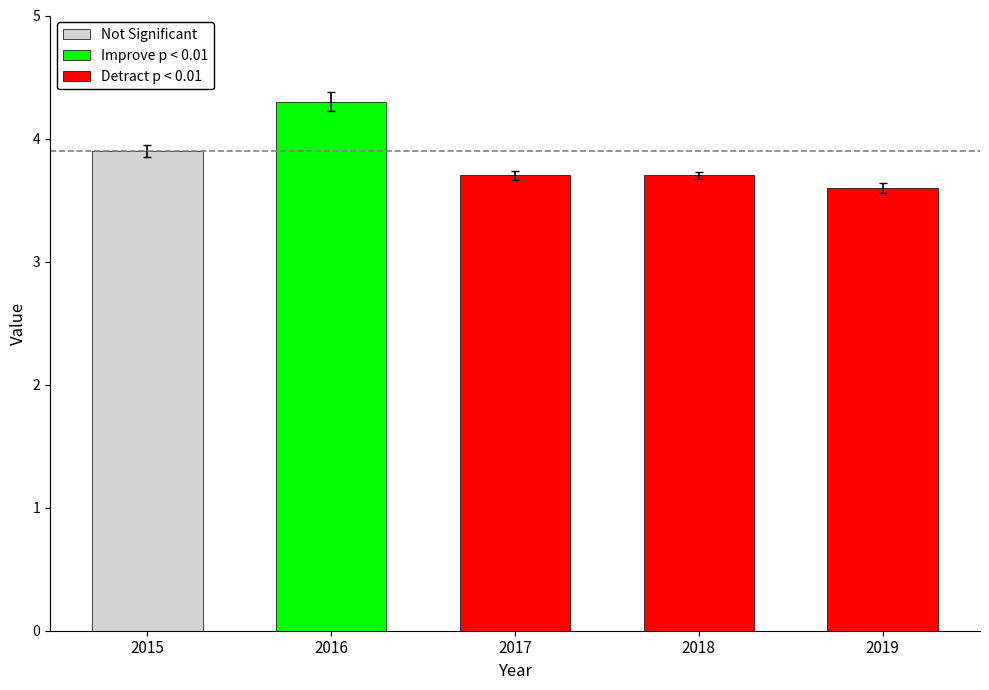

The value at 2017 is 6.4. True or false?

False